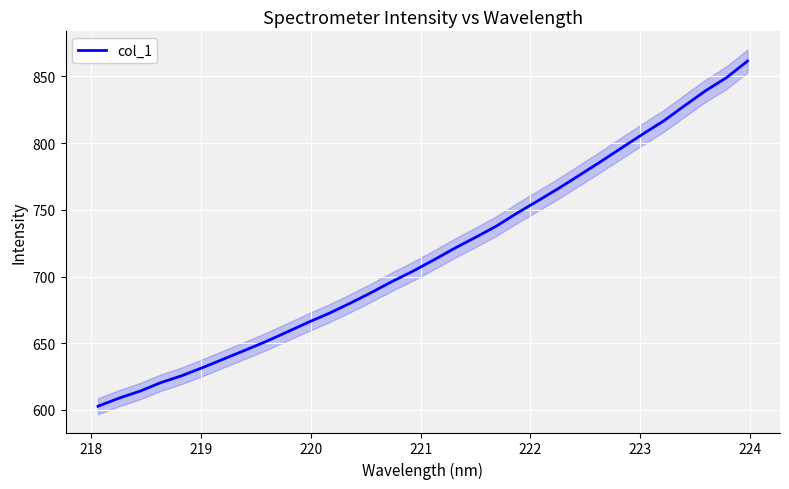

What is the maximum value shown in the chart?

861.5